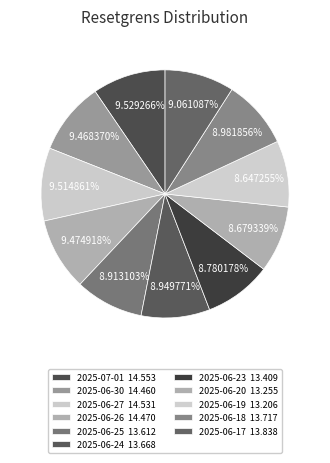

Which slice is the largest?

2025-07-01